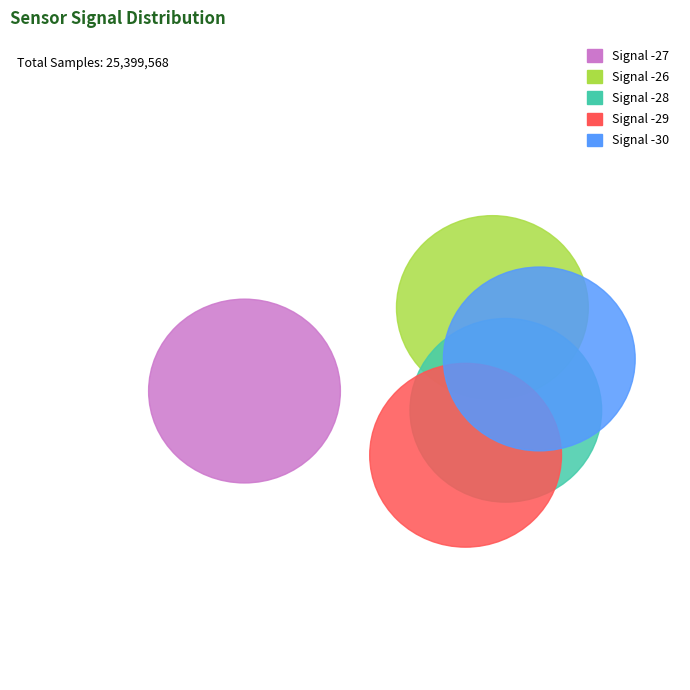

To the nearest percent, what percentage of the pie is Signal -30?

20%